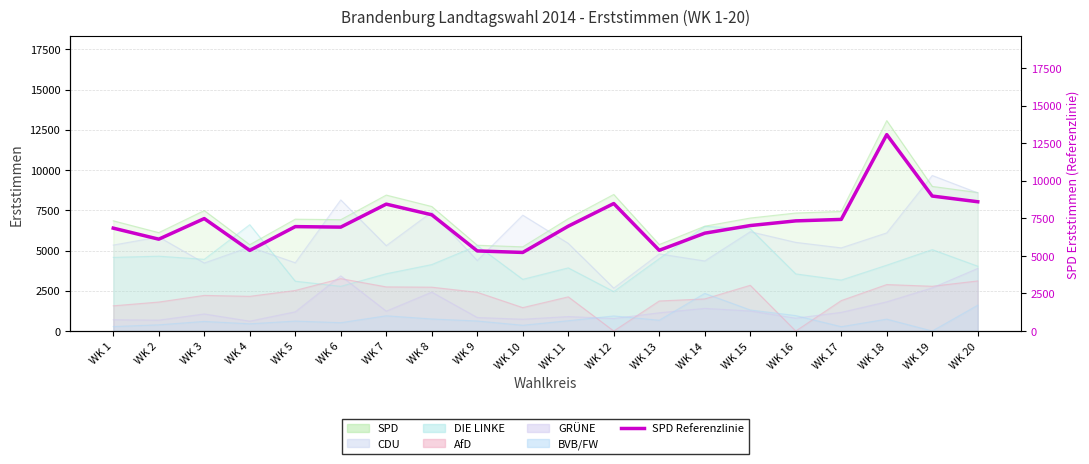

What is the maximum value shown in the chart?

13073